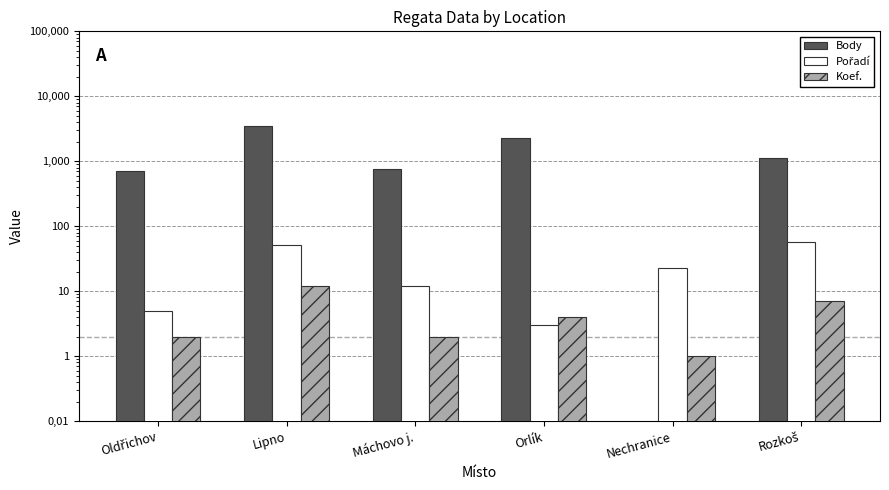

Is it true that Koef. equals 1 at Oldřichov?

False